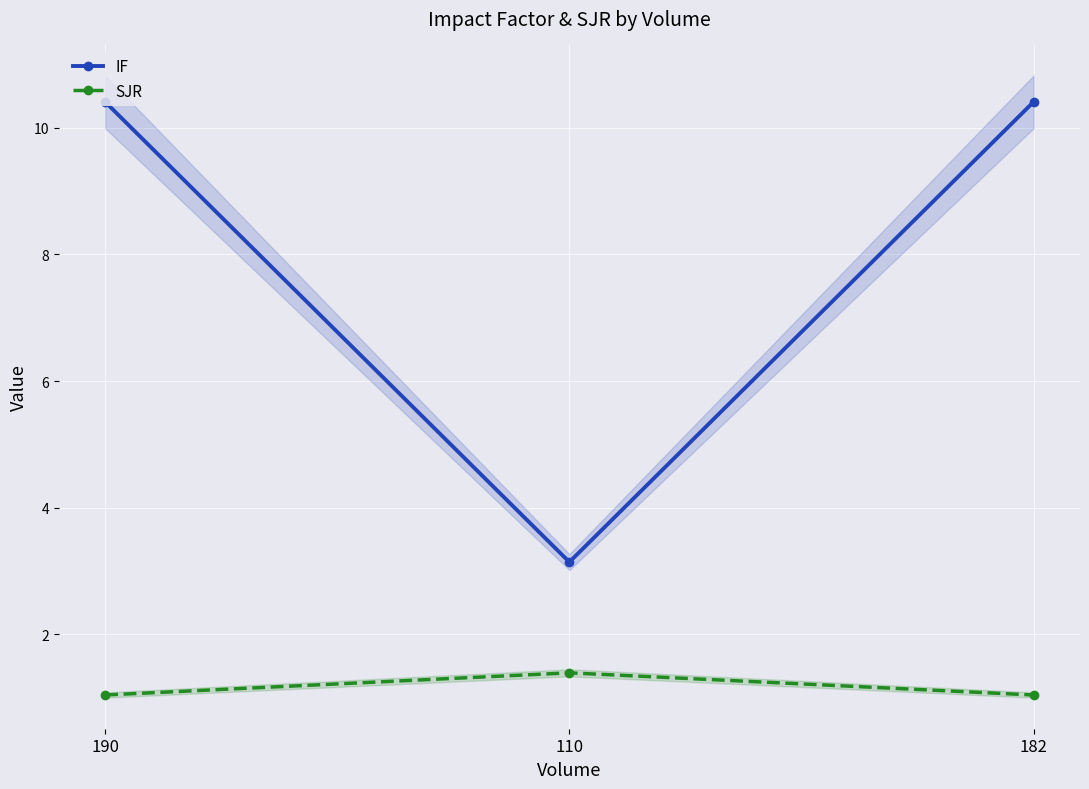

Is this an area chart (filled region under the line)?

No